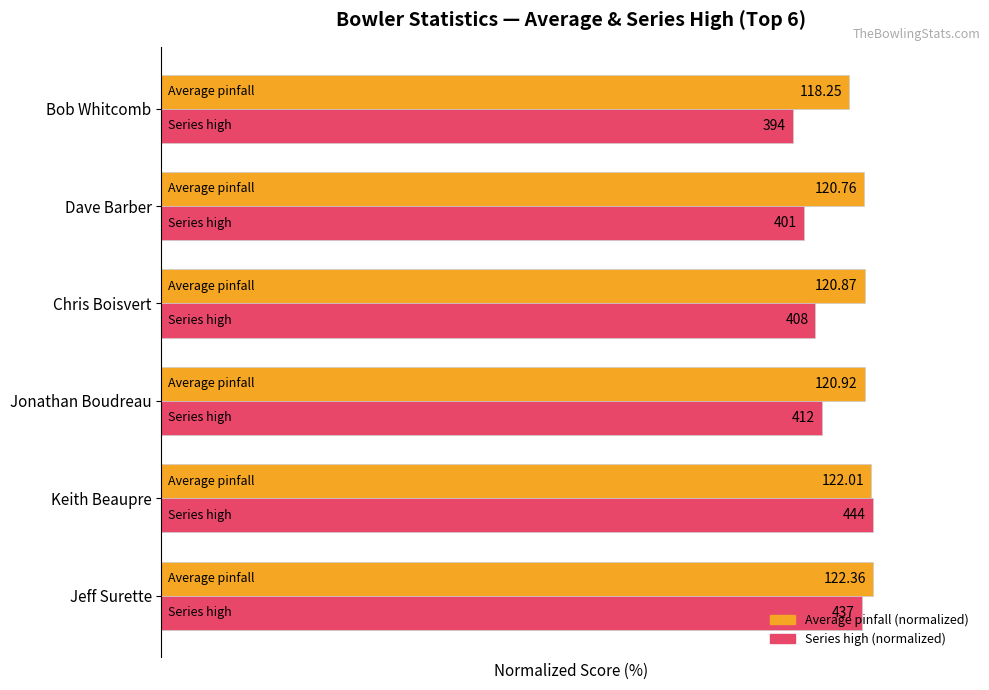

Count the number of data series in this chart.

2